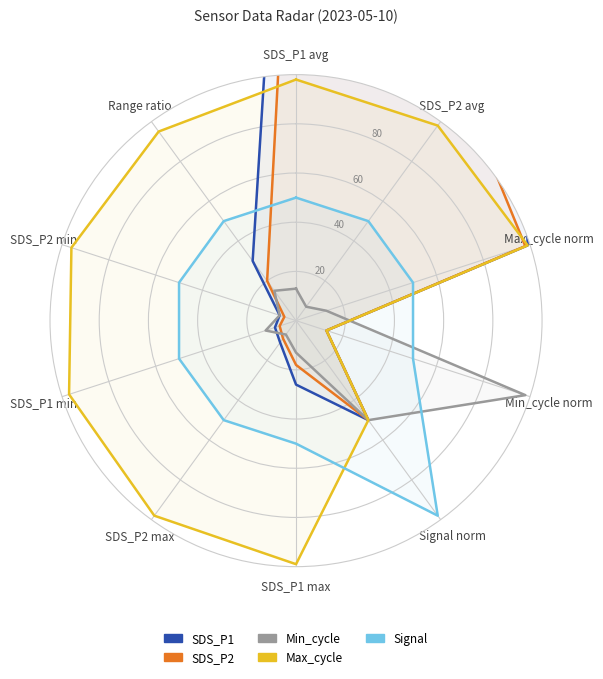

Is it true that SDS_P1 equals 1.9 at SDS_P1 avg?

False